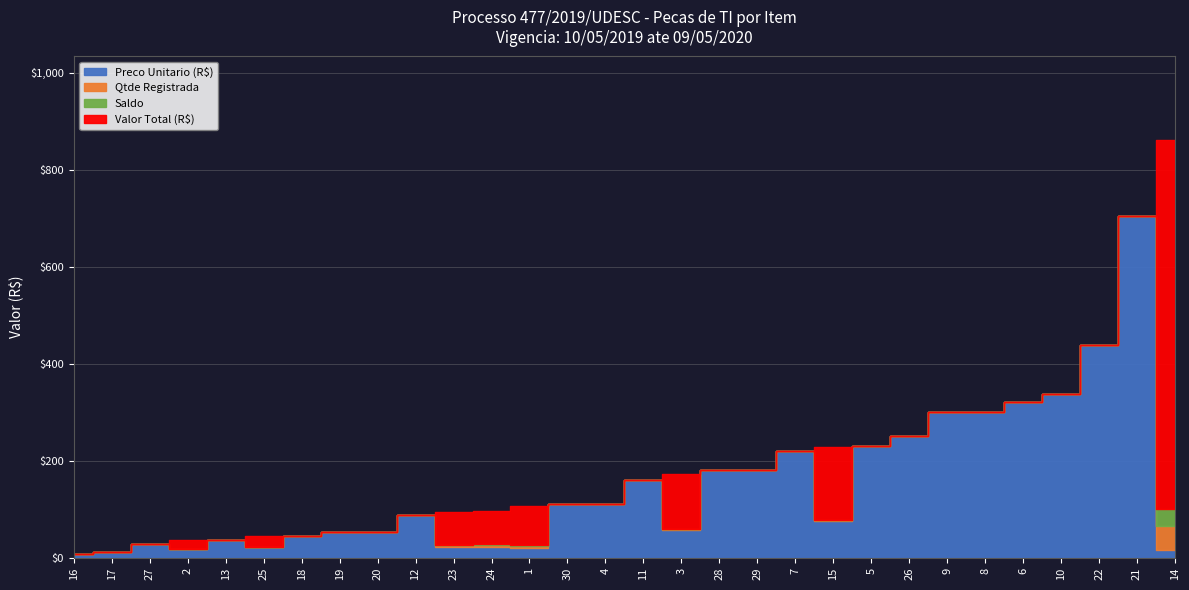

How many times do Preco Unitario (R$) and Saldo cross each other?

2